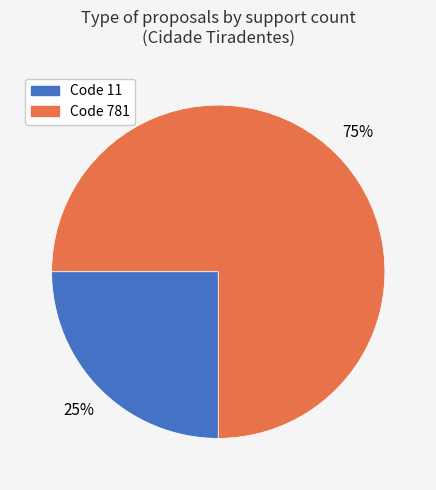

To the nearest percent, what is the average slice percentage?

50%